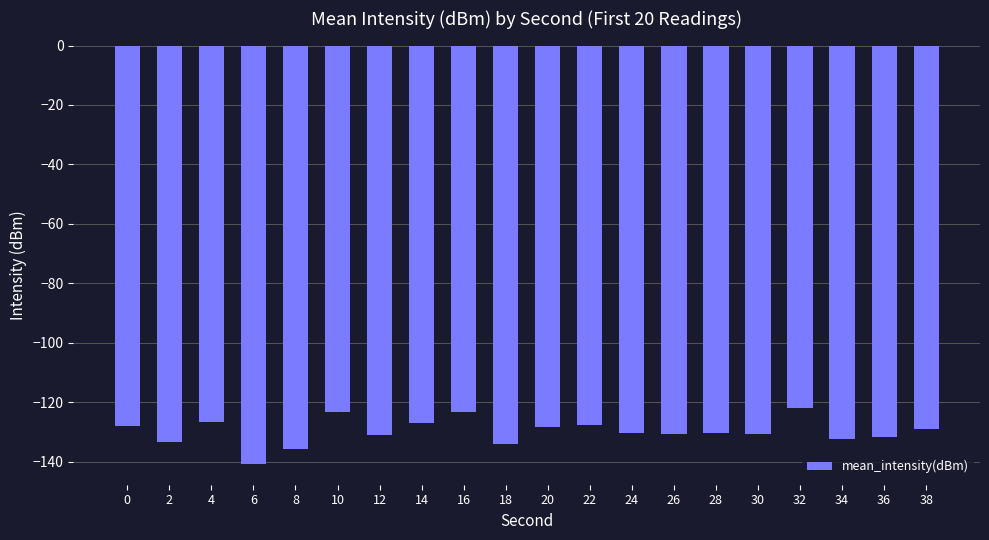

Is it true that the value at 30 is -130.7?

True